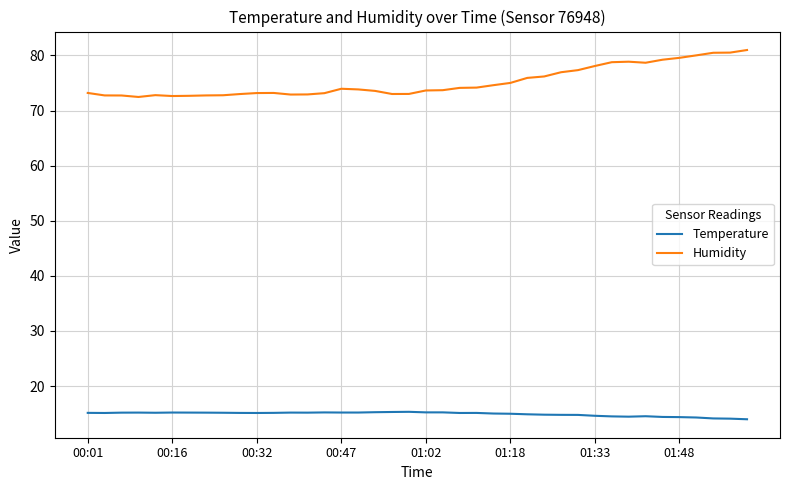

Which series has the largest range (max minus min)?

Humidity